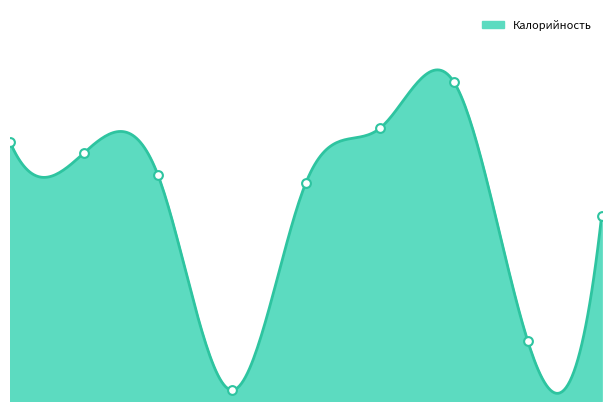

Approximately how many times larger is the value at Хлеб ржаной compared to Компот?

0.3